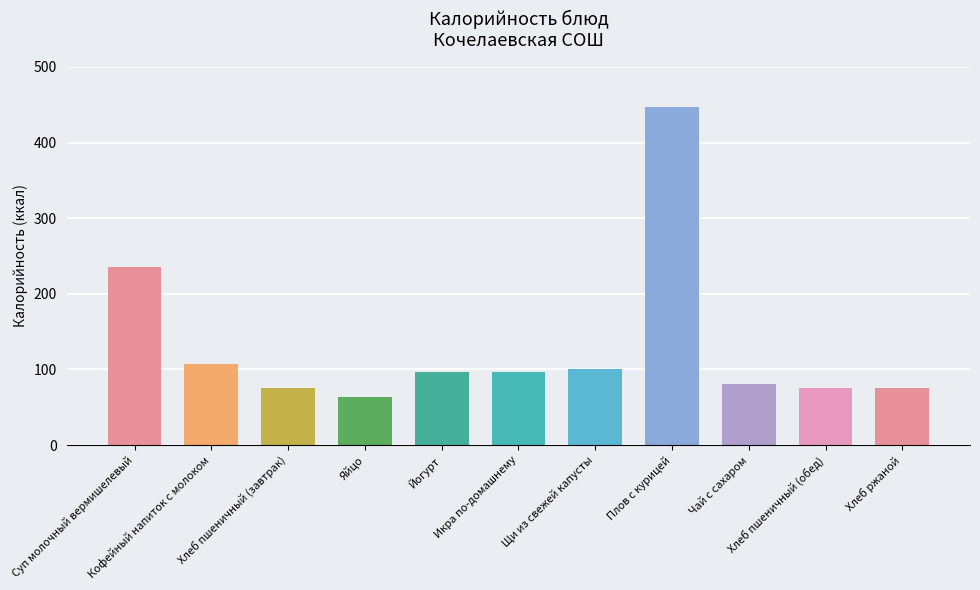

What is the change in value from Суп молочный вермишелевый to Яйцо?

-172